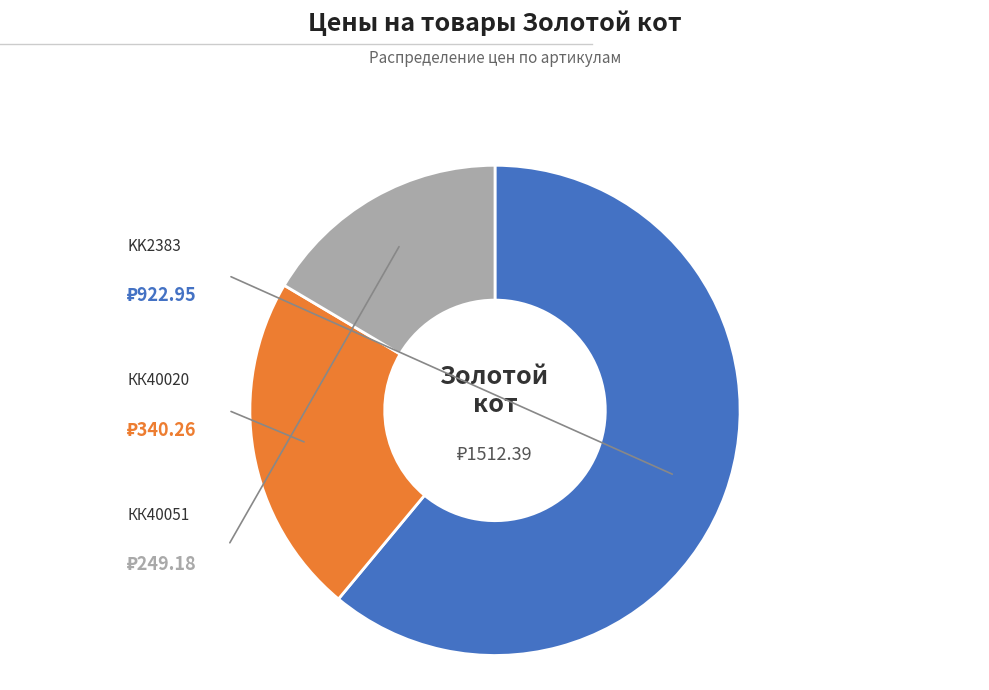

Is there a majority slice in this chart?

Yes